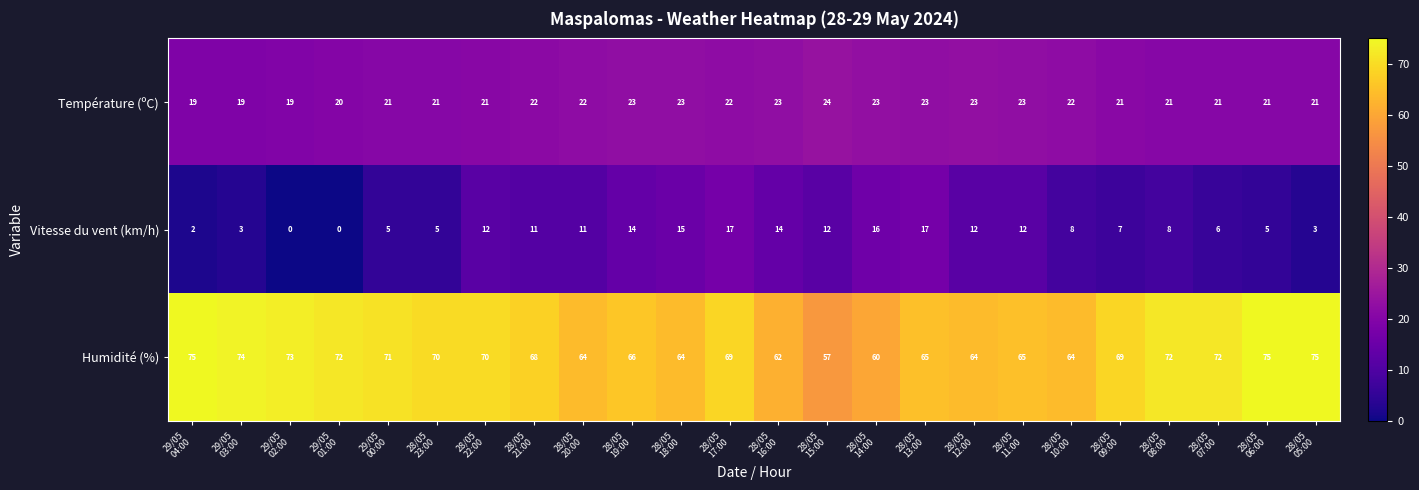

Rank the series at 28/05
18:00 from highest to lowest value.

Humidité (%), Température (ºC), Vitesse du vent (km/h)